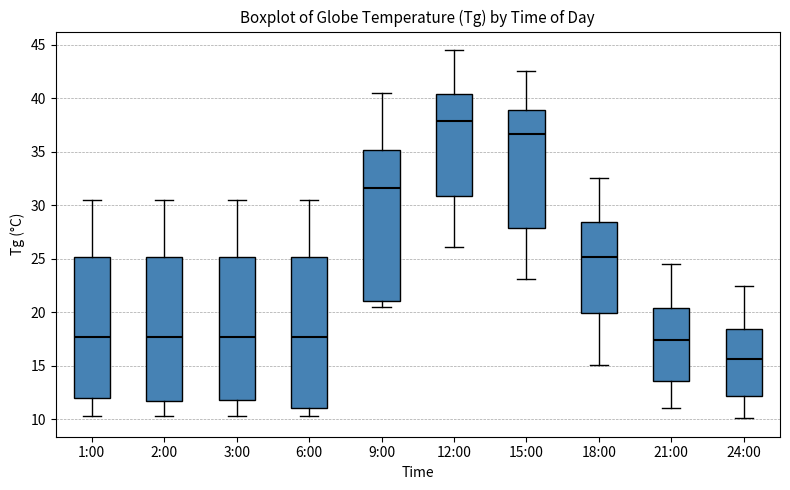

Reading left to right, transcribe this box plot: for each box, give where its median line is, the range the box spans, and where its two whiskers end, as read against the y-axis. The values are not printed on the chart, so give them approximately, as read against the axis.

1:00: median 17.5, box 12.0 to 25.0, whiskers 10.5 to 30.5
2:00: median 17.5, box 11.5 to 25.0, whiskers 10.5 to 30.5
3:00: median 17.5, box 12.0 to 25.0, whiskers 10.5 to 30.5
6:00: median 17.5, box 11.0 to 25.0, whiskers 10.5 to 30.5
9:00: median 31.5, box 21.0 to 35.0, whiskers 20.5 to 40.5
12:00: median 38.0, box 31.0 to 40.5, whiskers 26.0 to 44.5
15:00: median 36.5, box 28.0 to 39.0, whiskers 23.0 to 42.5
18:00: median 25.0, box 20.0 to 28.5, whiskers 15.0 to 32.5
21:00: median 17.5, box 13.5 to 20.5, whiskers 11.0 to 24.5
24:00: median 15.5, box 12.0 to 18.5, whiskers 10.0 to 22.5